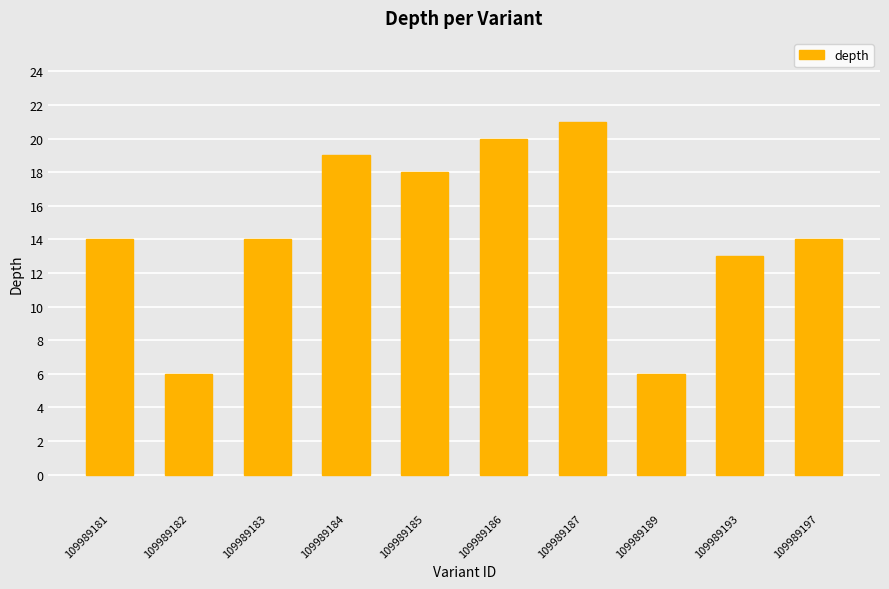

What is the change in value from 109989183 to 109989193?

-1